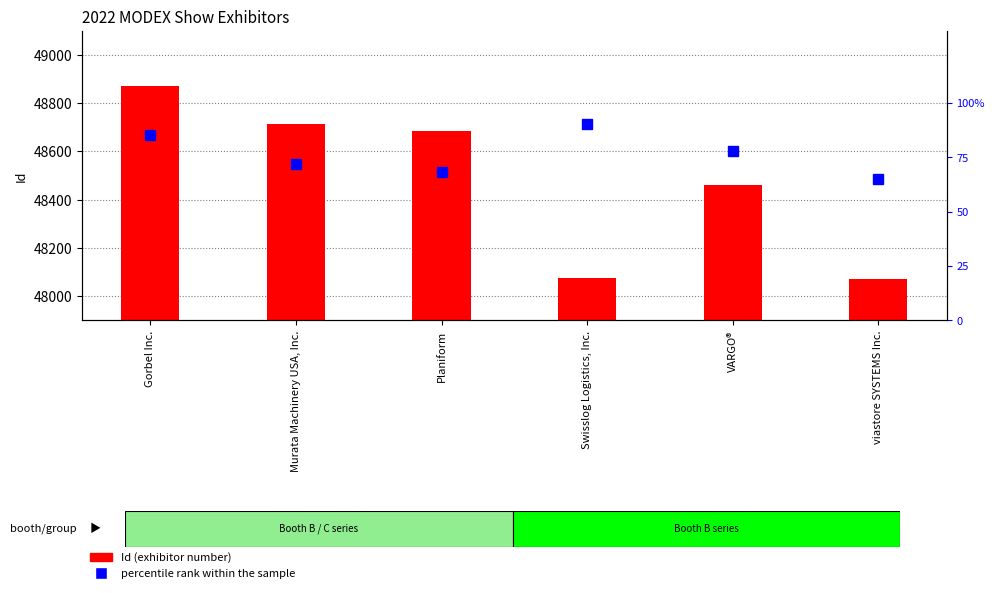

Reading left to right, transcribe all the data shown in this chart.

Id (exhibitor number): Gorbel Inc.=48872	Murata Machinery USA, Inc.=48715	Planiform=48683	Swisslog Logistics, Inc.=48075	VARGO®=48460	viastore SYSTEMS Inc.=48072
percentile rank within the sample: Gorbel Inc.=85	Murata Machinery USA, Inc.=72	Planiform=68	Swisslog Logistics, Inc.=90	VARGO®=78	viastore SYSTEMS Inc.=65